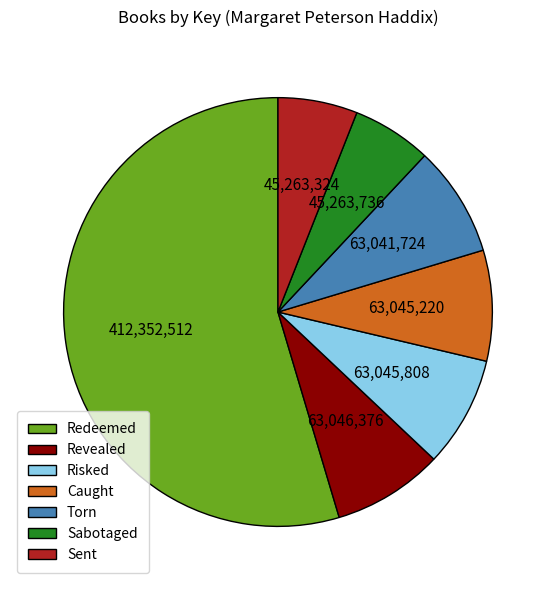

How many segments does this pie chart have?

7